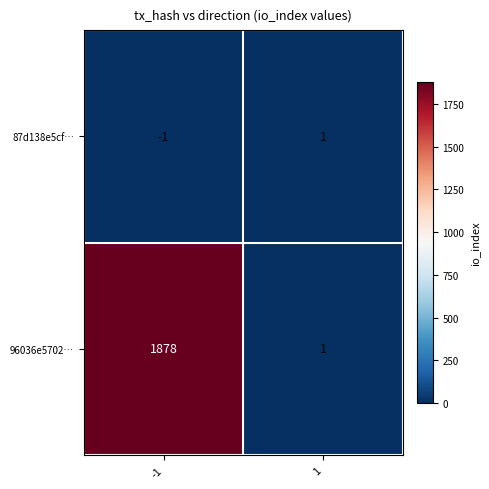

How many data points in 96036e5702… are less than 1878?

1